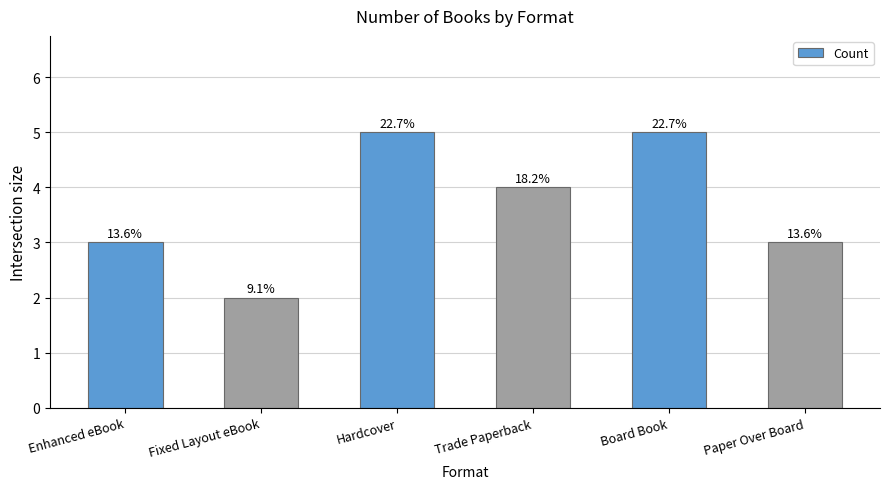

What is the change in value from Fixed Layout eBook to Hardcover?

+3